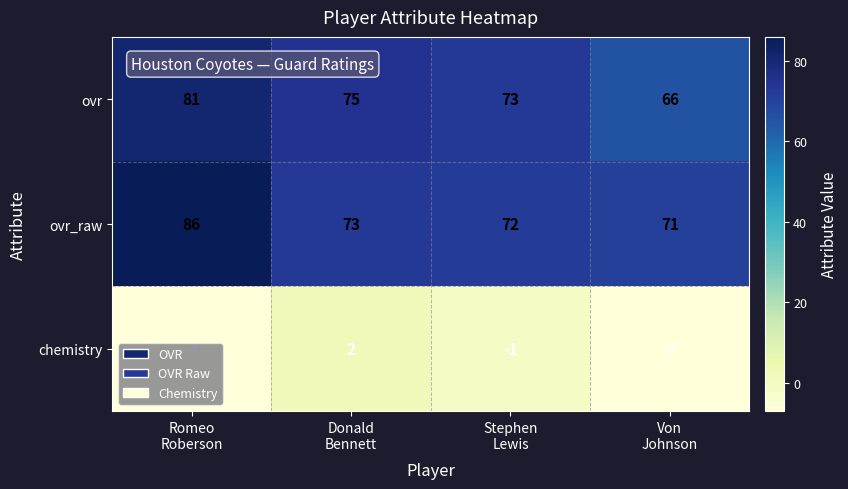

Which series changed the most between Romeo
Roberson and Donald
Bennett?

ovr_raw